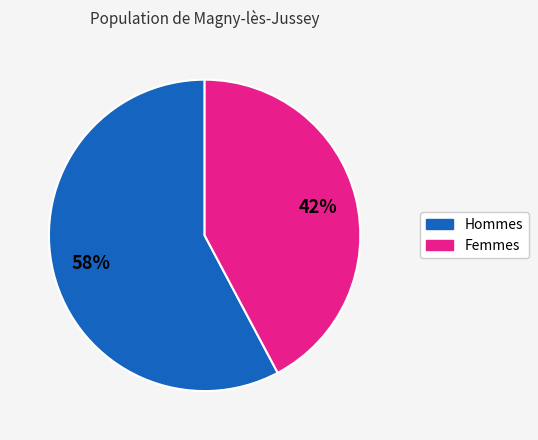

What percentage is the Femmes slice, to the nearest percent?

42%